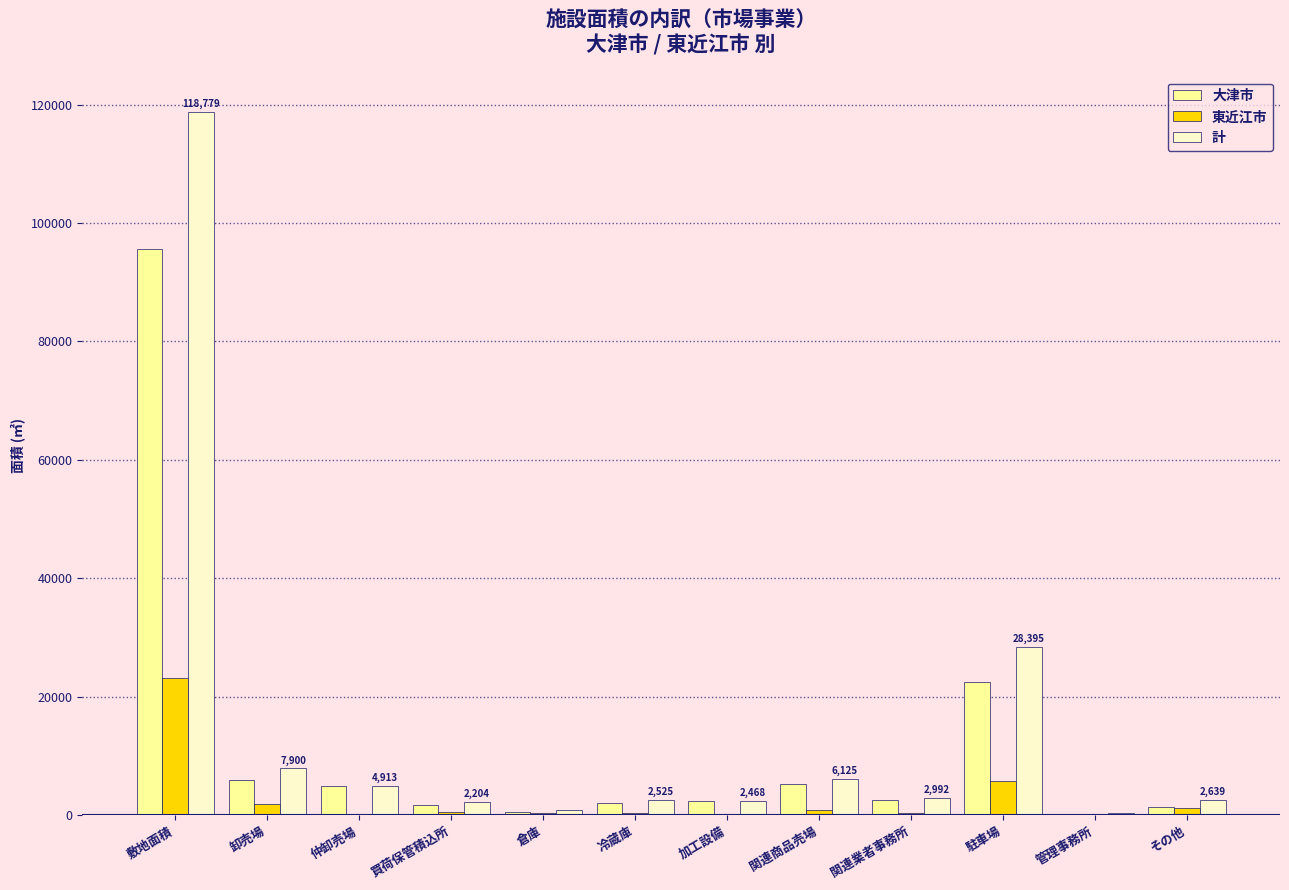

Are the bars horizontal?

No